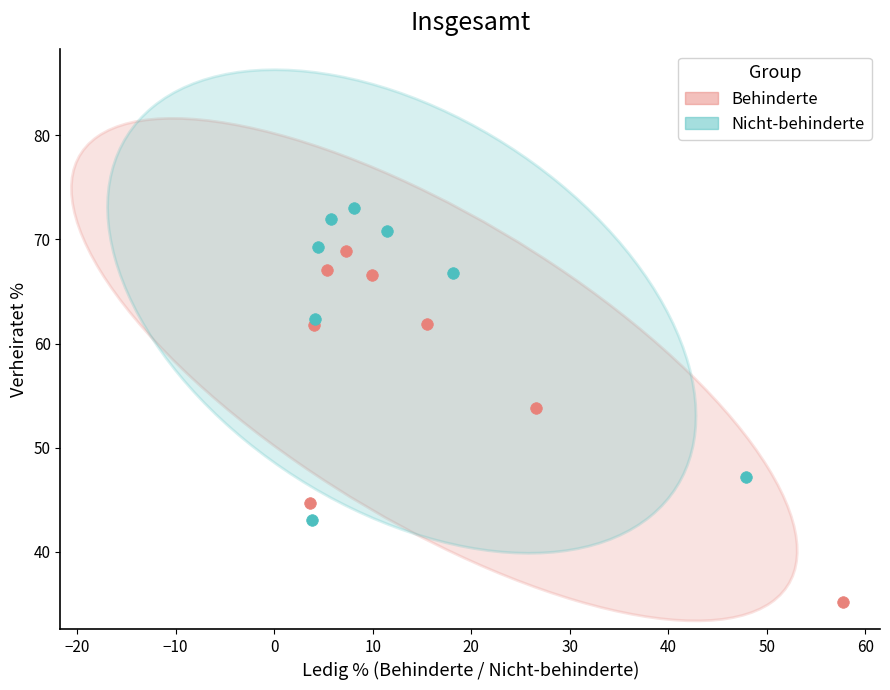

Which series reaches the minimum Y coordinate?

Behinderte